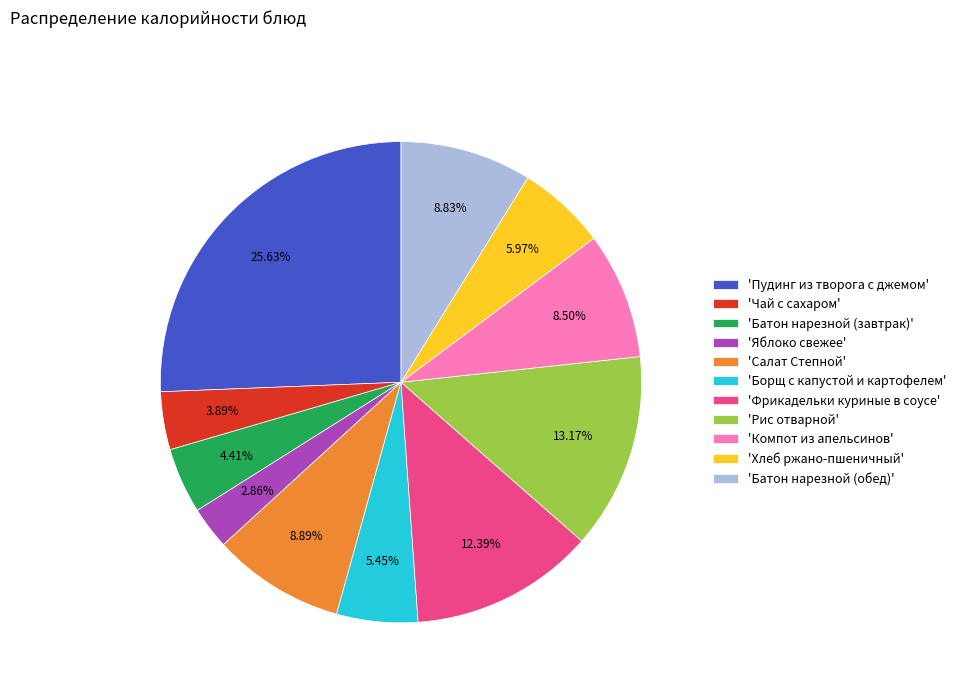

What is the smallest slice in the pie chart?

'Яблоко свежее'